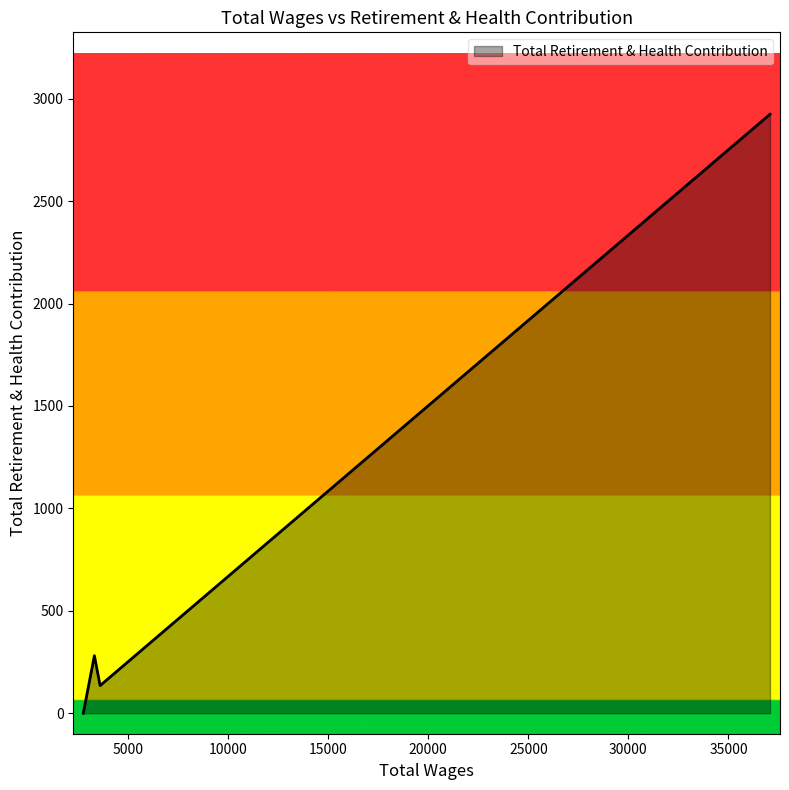

Which label corresponds to the largest value in the chart?

37074.0